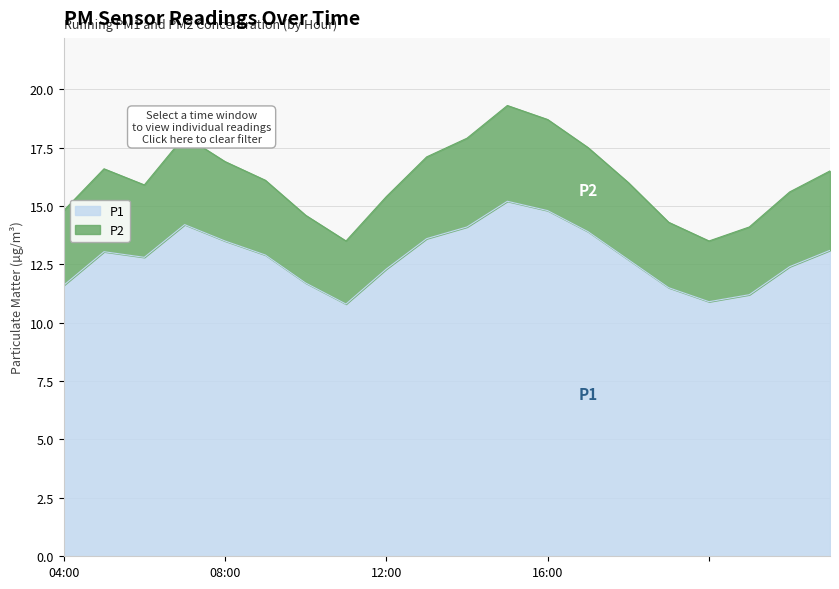

What is the difference between the maximum and minimum values in the P1 series?

4.4